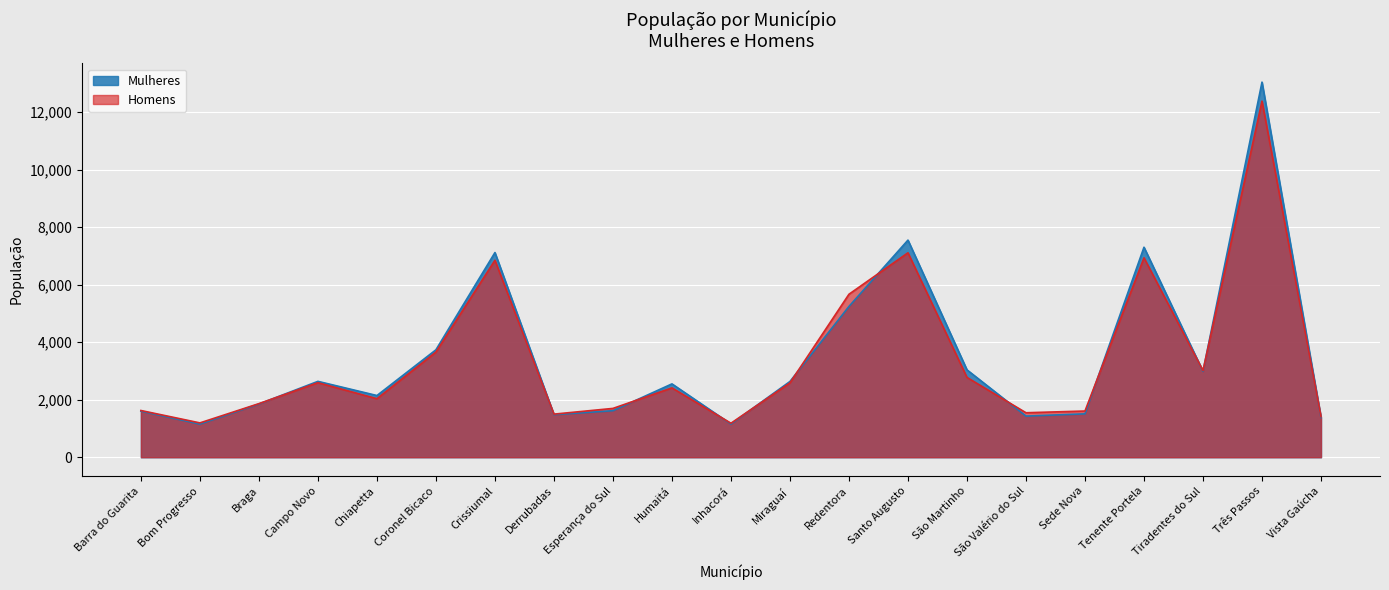

What is the value of the Mulheres point at the 9th from the left?

1618